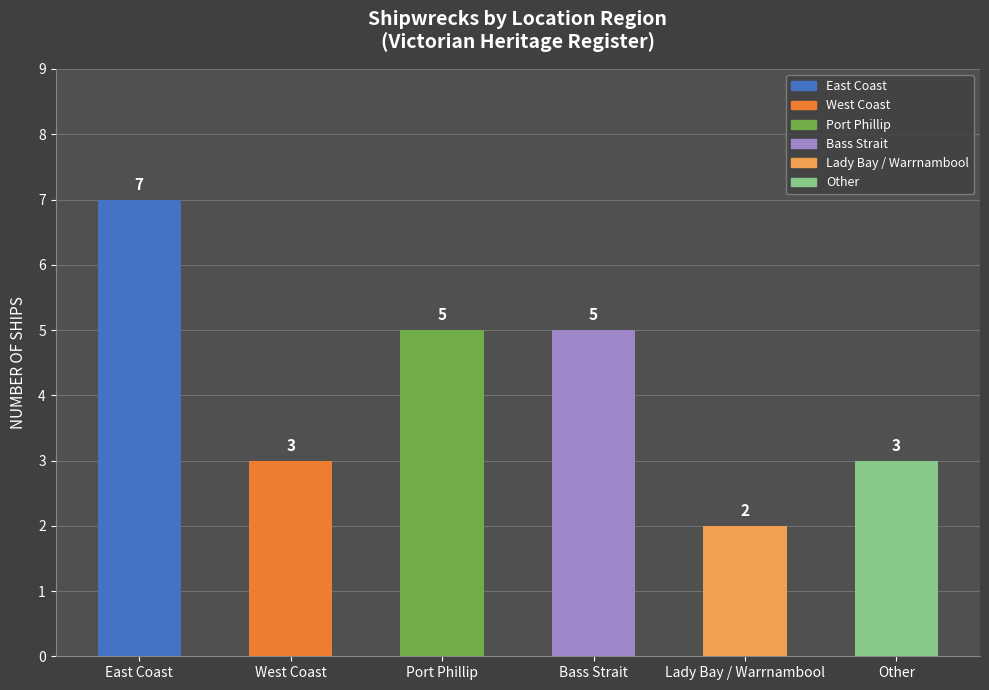

Reading left to right, what are all the values shown in this chart?

7	3	5	5	2	3